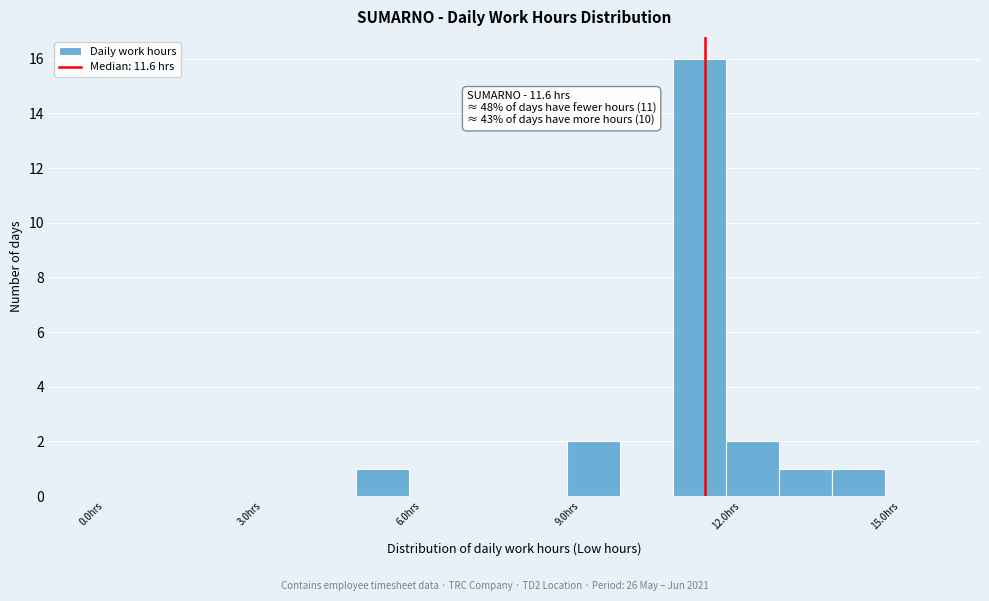

Around what value on the x-axis is the tallest bar? Give the approximate position of its centre, as read against the axis.

11.5